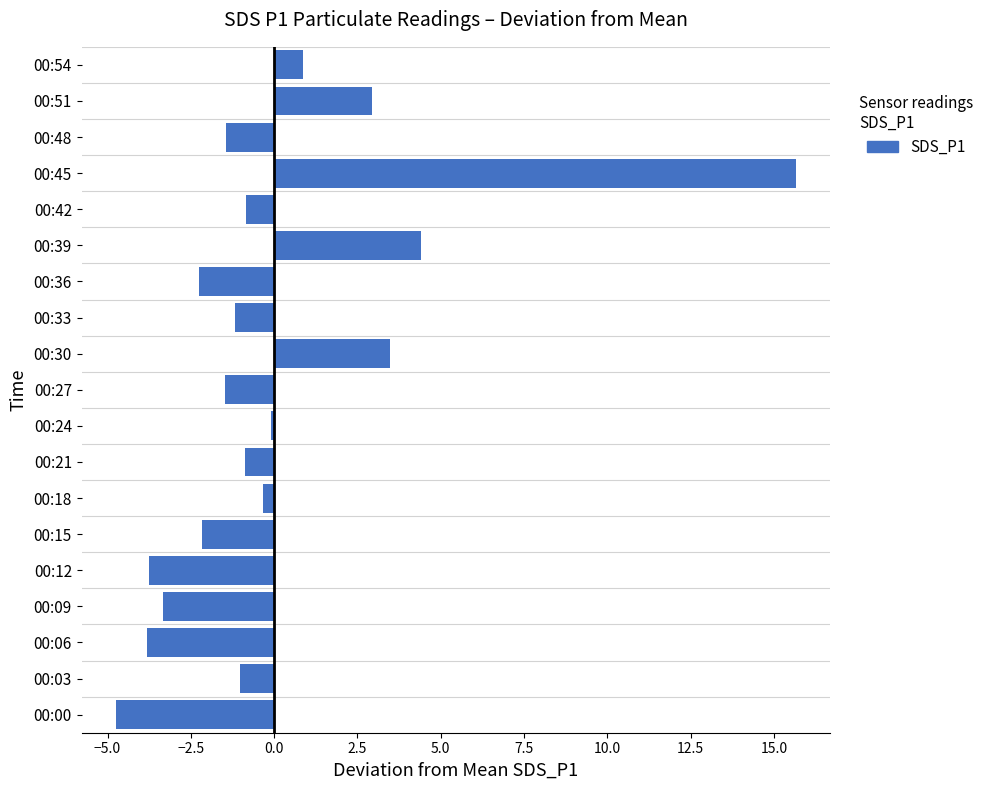

What is the difference between the maximum and second lowest values?

19.5